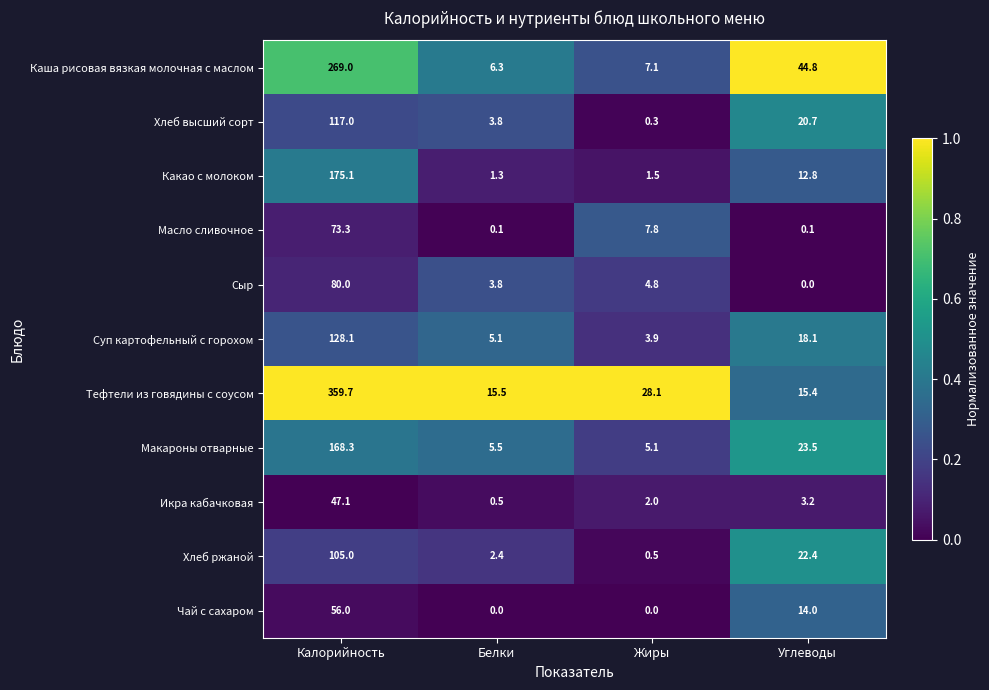

Where is Суп картофельный с горохом nearest to the value 66?

Углеводы